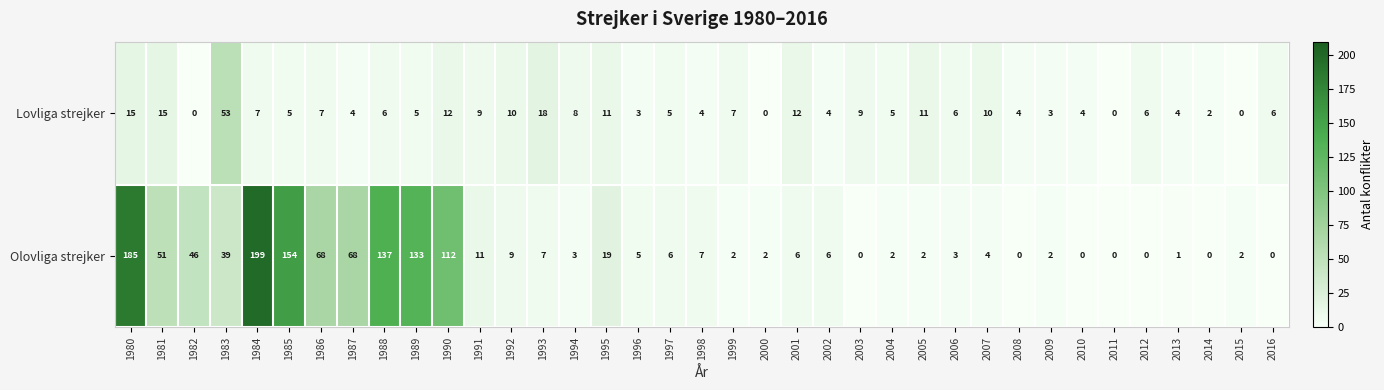

What is the difference between the maximum and minimum values in the Olovliga strejker series?

199